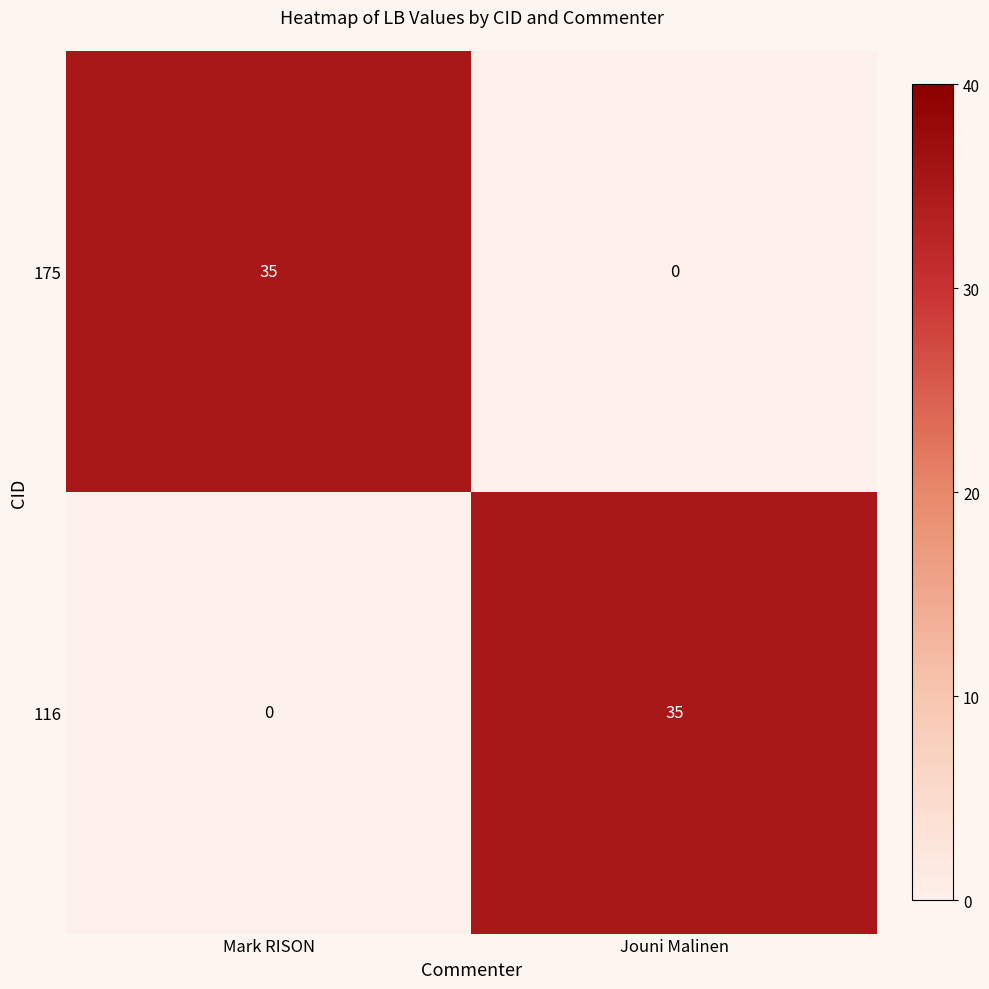

Is it true that 116 equals 22 at Jouni Malinen?

False